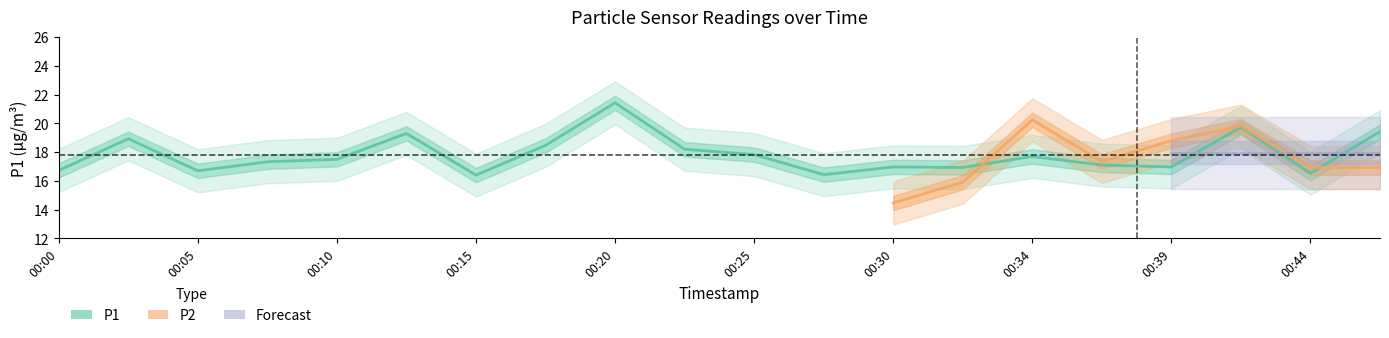

The value at 00:32 is 9.5. True or false?

False